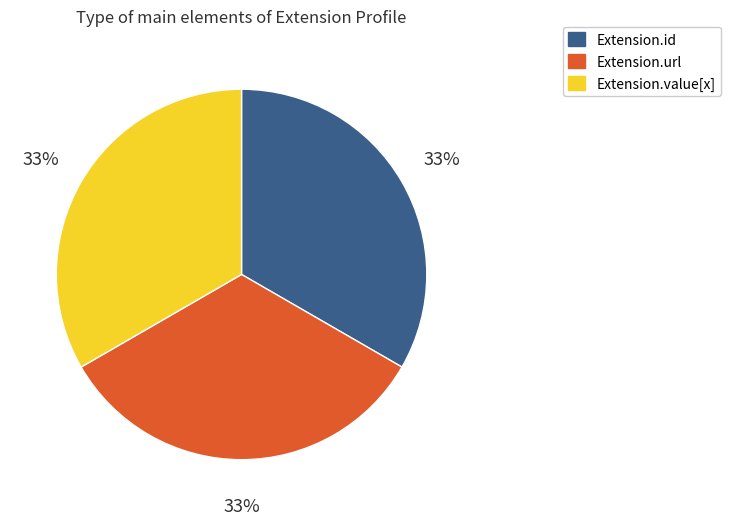

Is Extension.value[x] the majority of the pie?

No